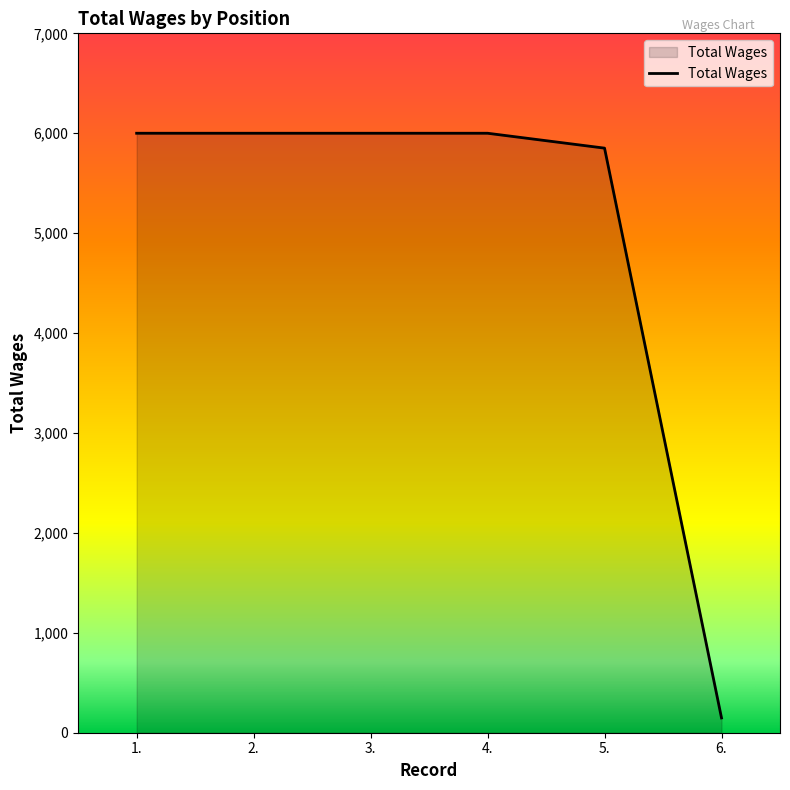

What is the change in value from 1. to 5.?

-149